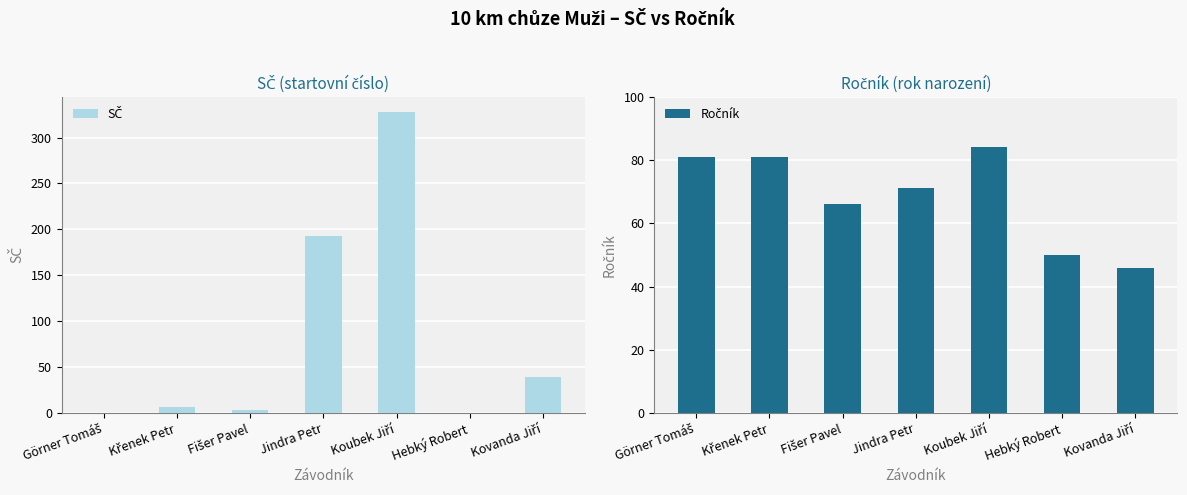

At how many categories does at least one series exceed 281?

1